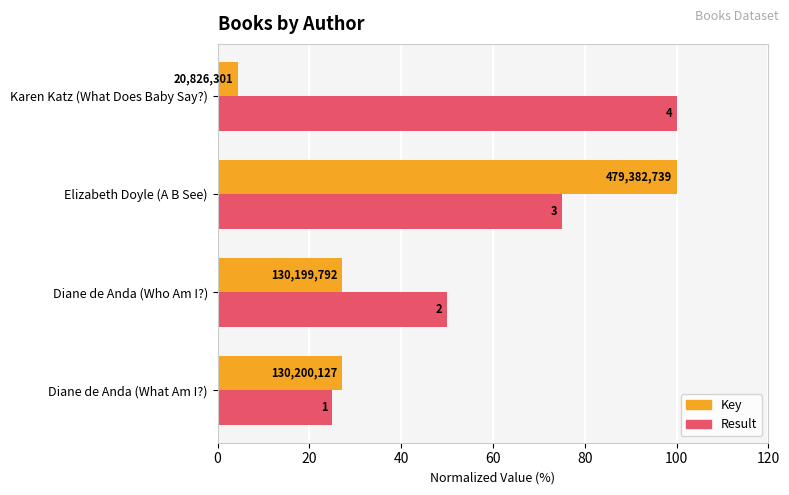

List the series in order of their overall mean, lowest first.

Key, Result